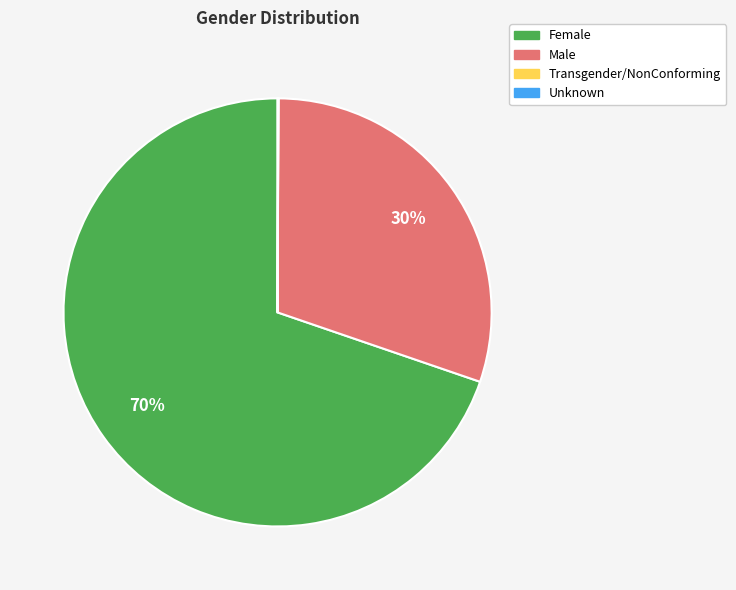

What percentage is the Male slice, to the nearest percent?

30%